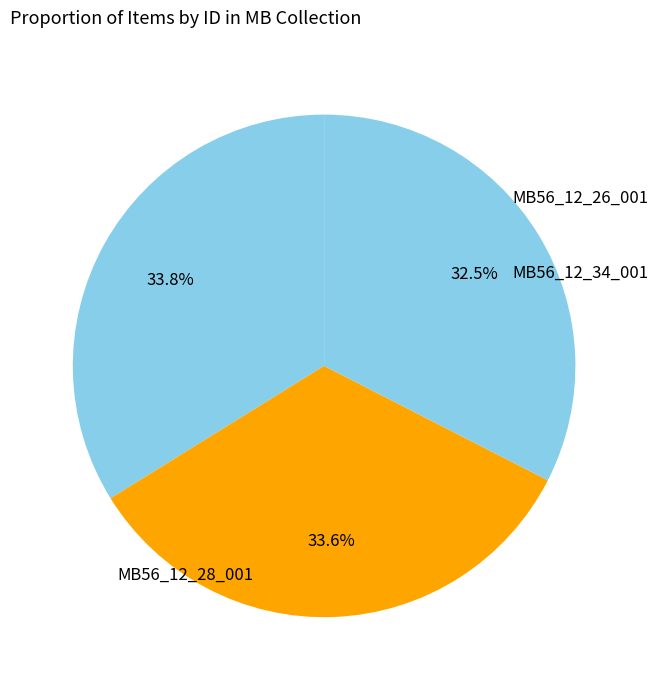

How many segments does this pie chart have?

3